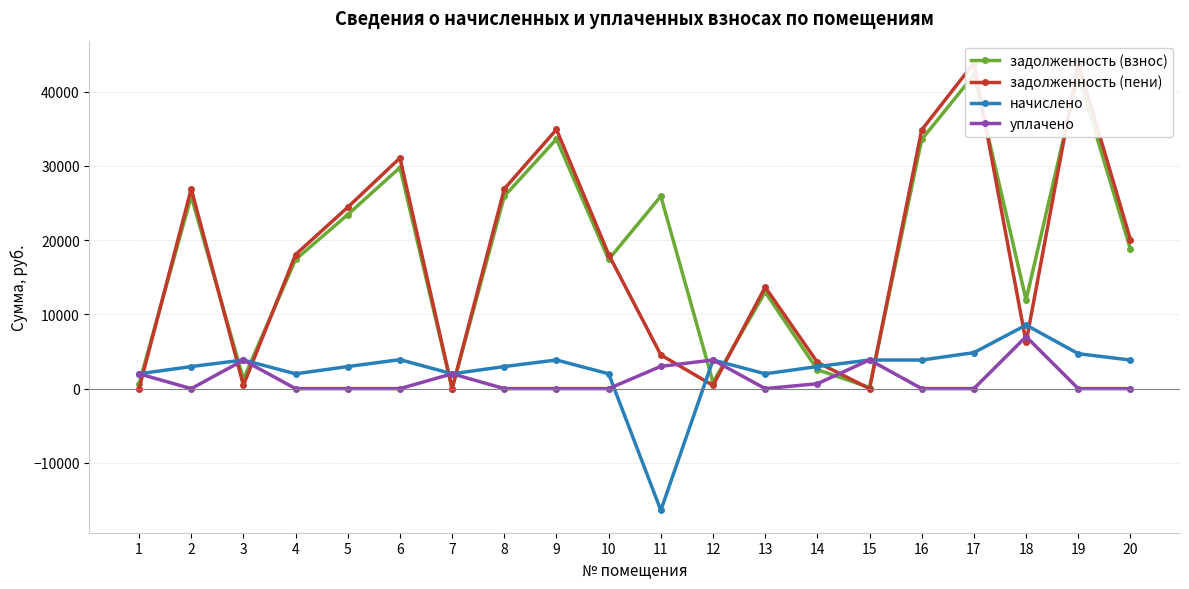

What is the difference between the highest and lowest values at 18?

5716.9